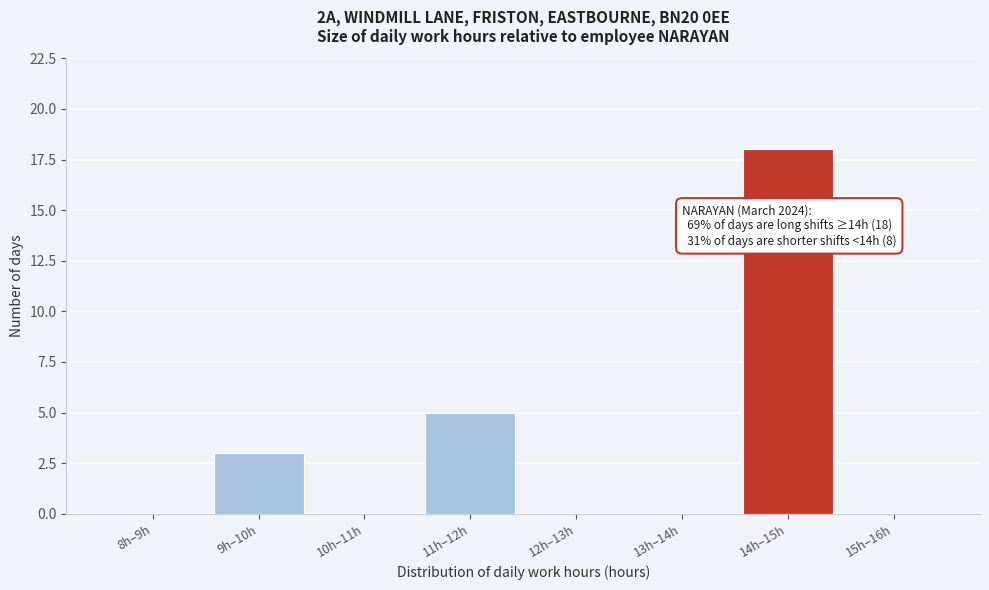

Reading left to right, what are all the values shown in this chart?

8h–9h=0	9h–10h=3	10h–11h=0	11h–12h=5	12h–13h=0	13h–14h=0	14h–15h=18	15h–16h=0